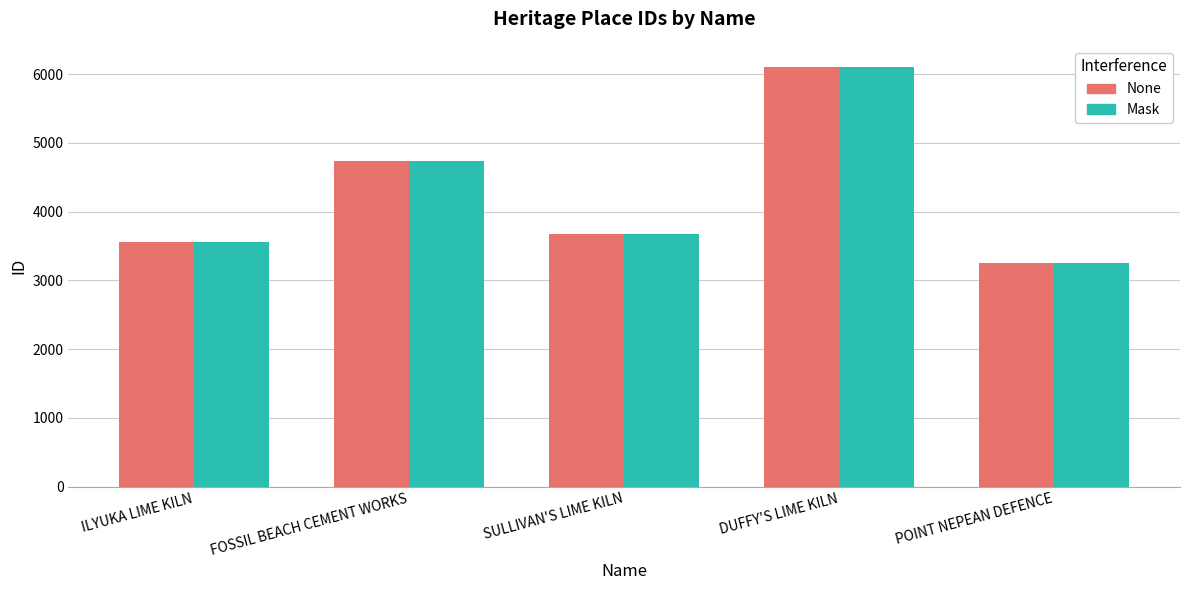

Is it true that Mask equals 6108 at DUFFY'S LIME KILN?

True